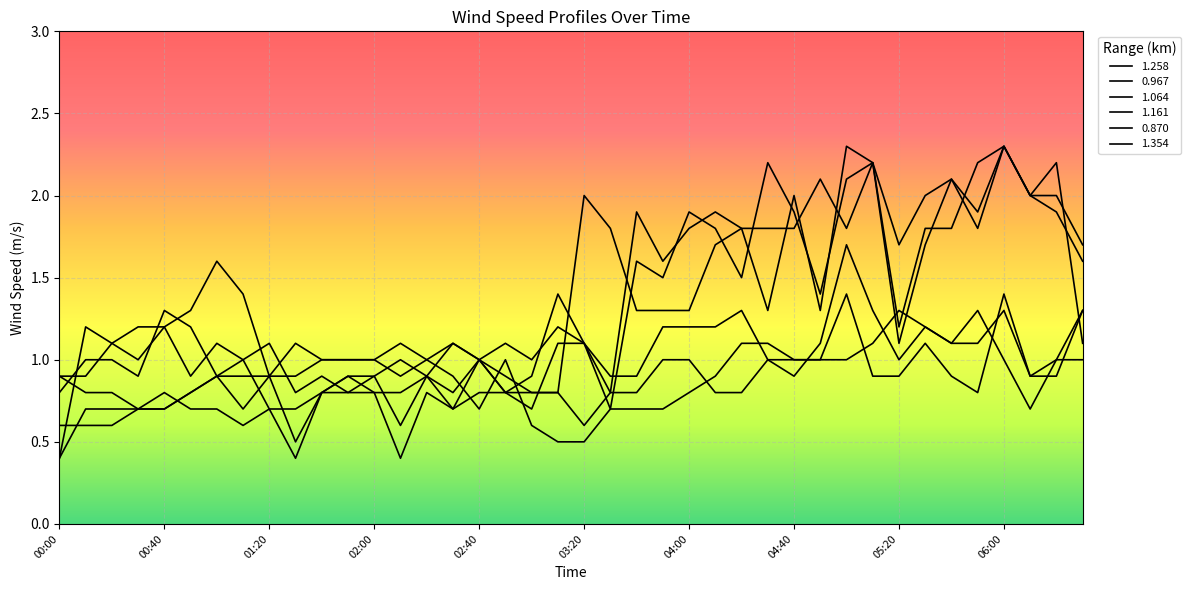

At which category does the chart reach its peak across all series?

05:00